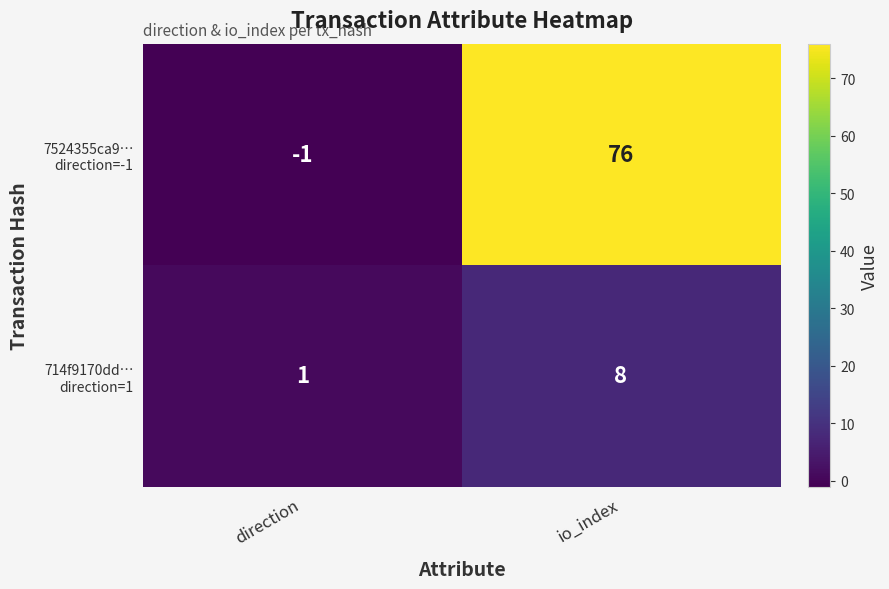

At which category does the chart reach its minimum across all series?

direction